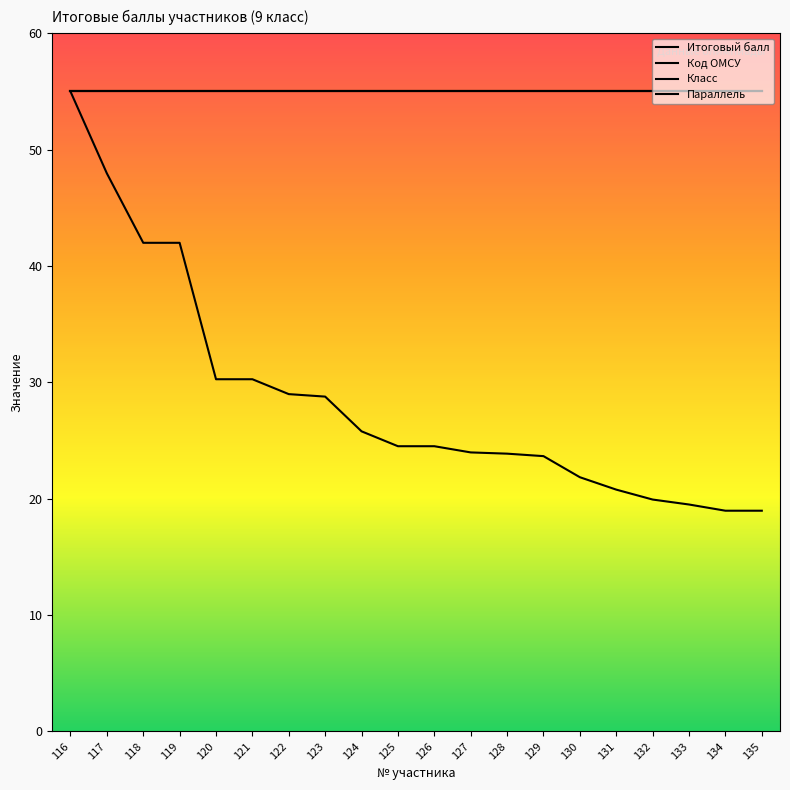

What is the spread (max minus min) of values at 135?

36.0